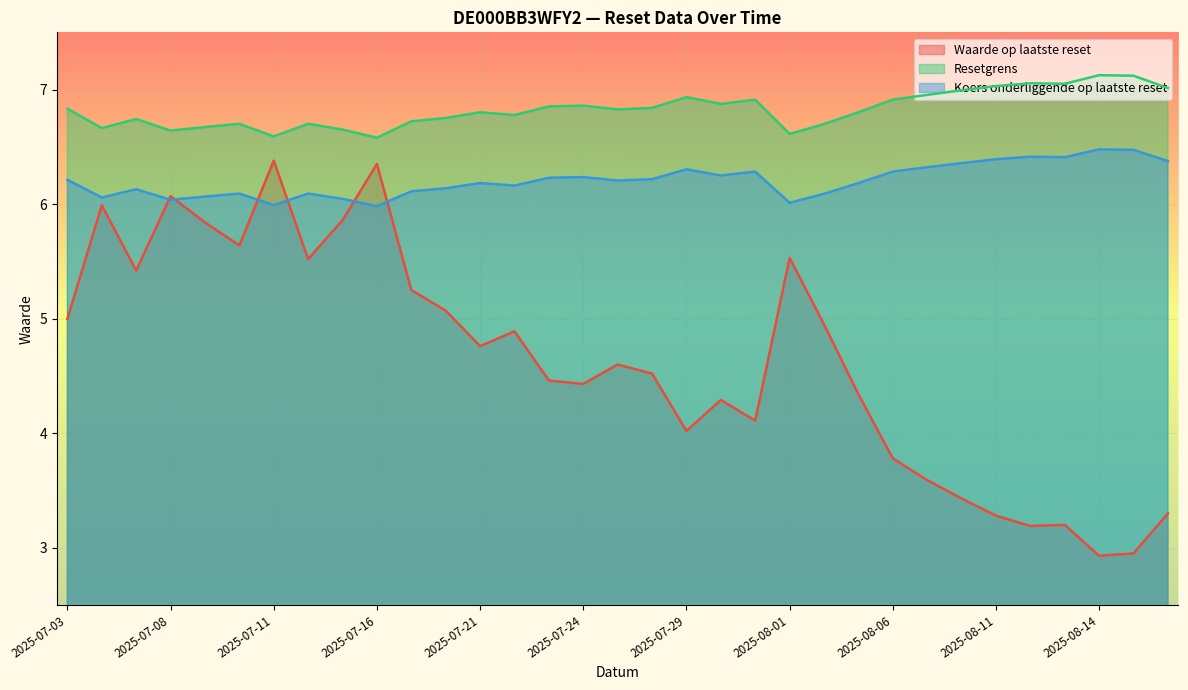

What are all the series names shown in the legend?

Waarde op laatste reset, Resetgrens, Koers onderliggende op laatste reset